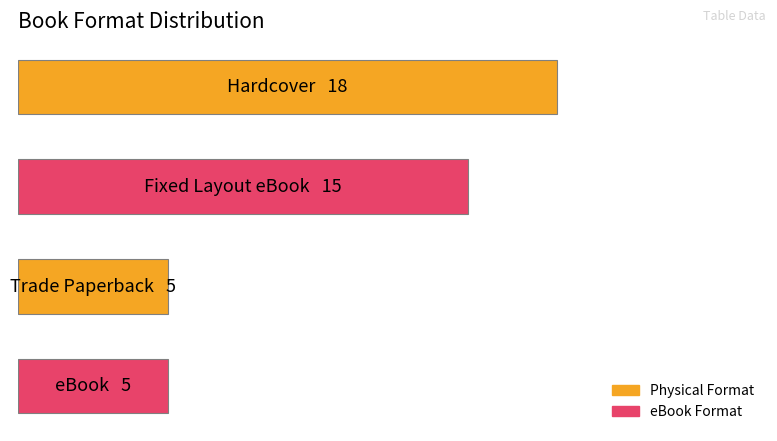

What is the sum of all values?

43